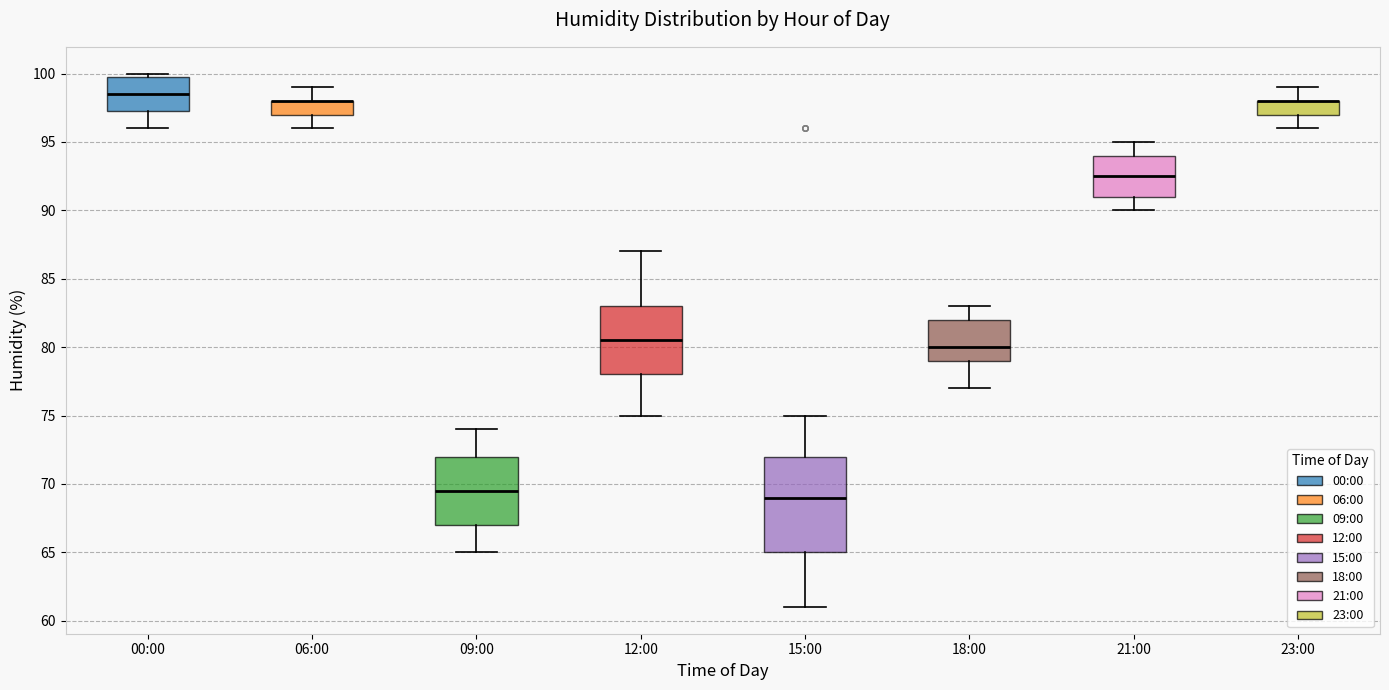

Where does the median line of the box for 15:00 sit on the y-axis? The values are not printed on the chart, so give them approximately, as read against the axis.

69.0